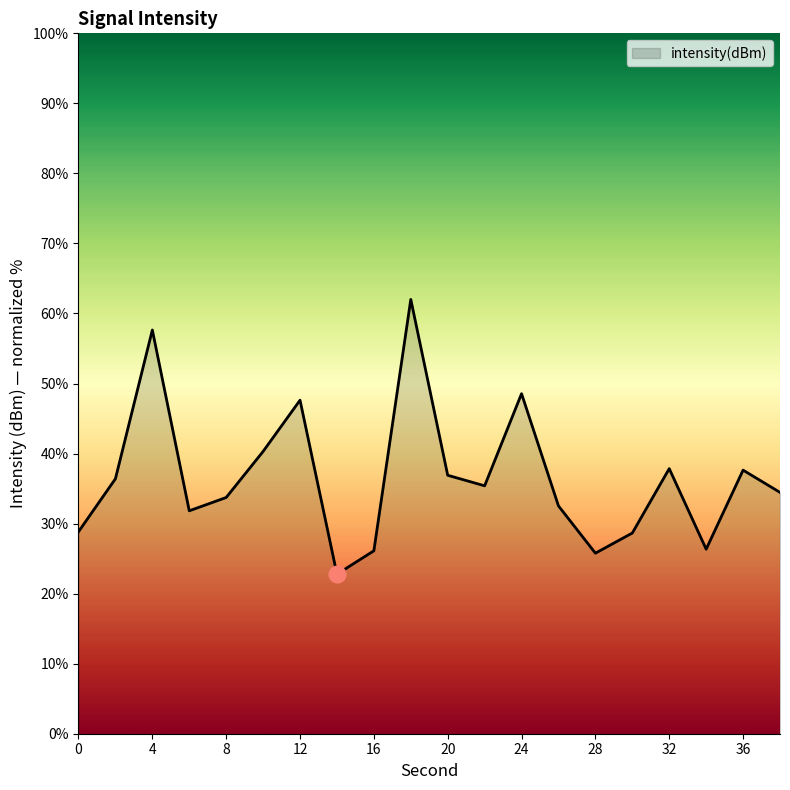

What is the maximum value shown in the chart?

62.0